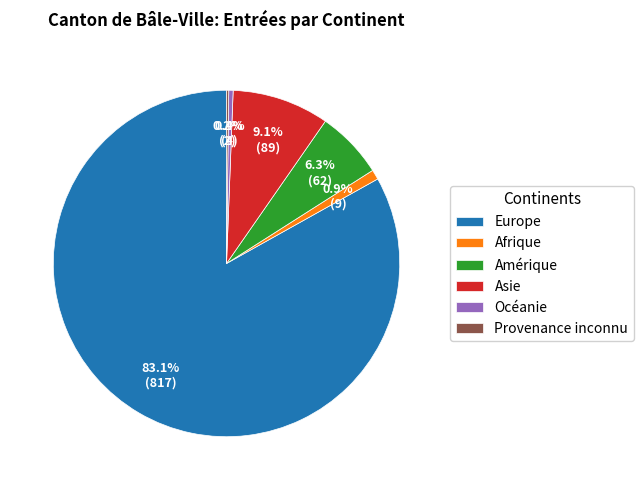

Which slice represents more than half of the pie?

Europe